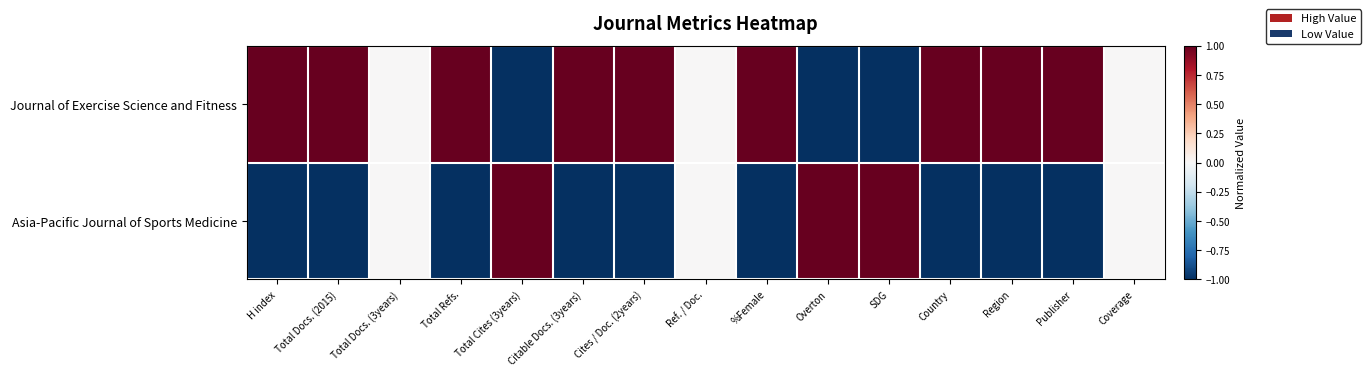

List the series in order of their peak value, highest first.

Journal of Exercise Science and Fitness, Asia-Pacific Journal of Sports Medicine